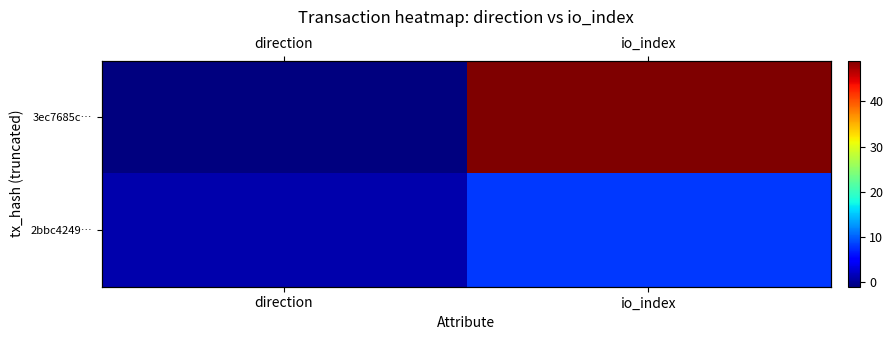

What is the smallest value displayed?

-1